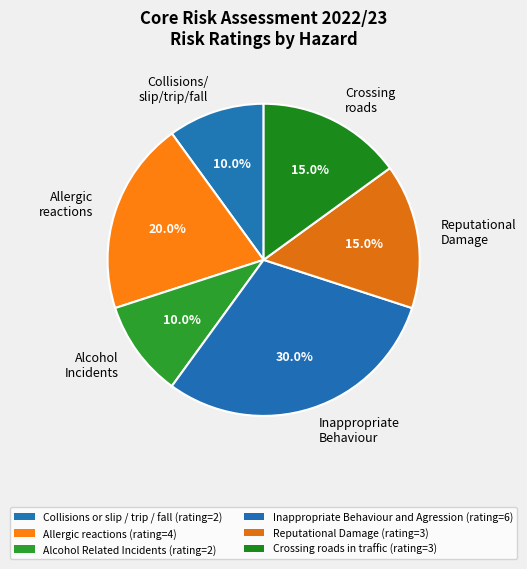

Which slice is the largest?

Inappropriate Behaviour